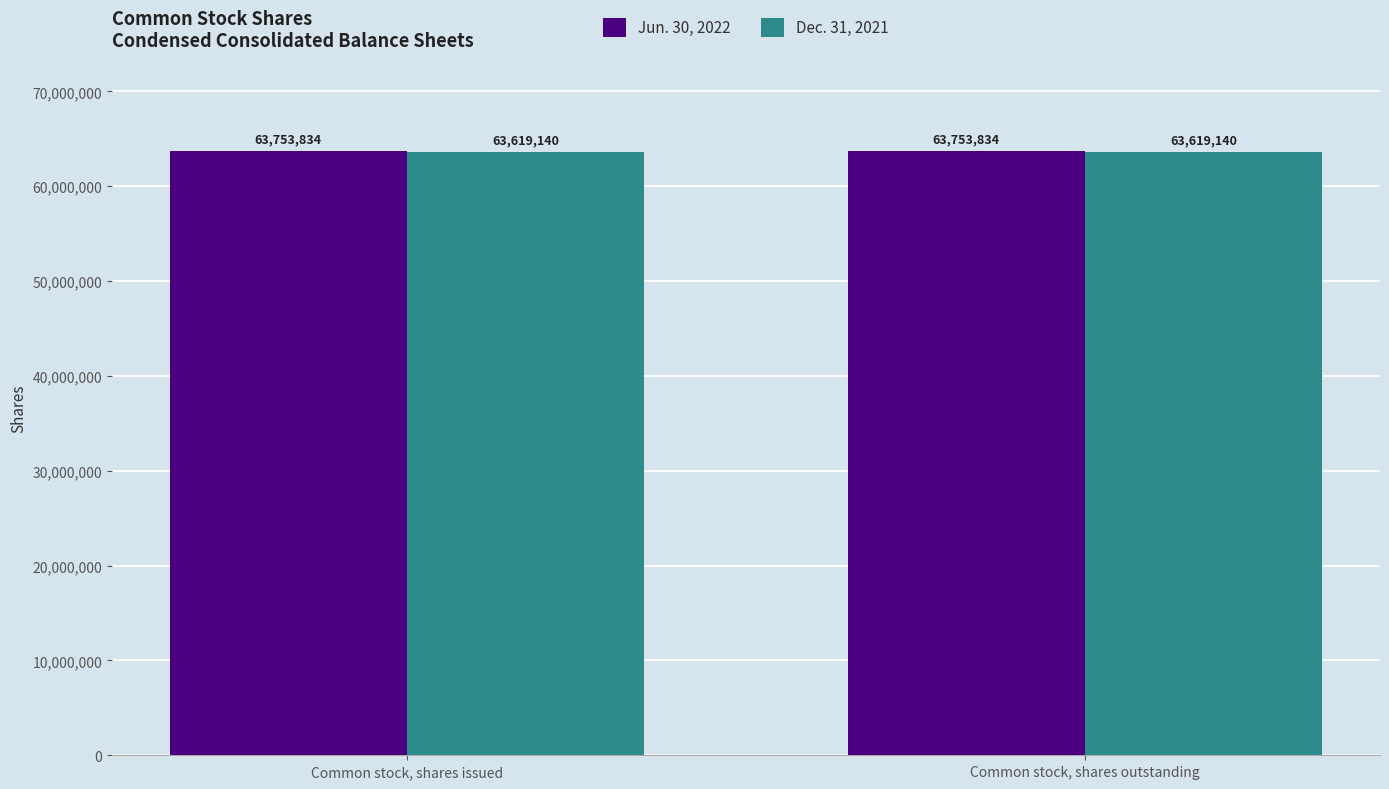

At Common stock, shares issued, list the series in order from largest to smallest.

Jun. 30, 2022, Dec. 31, 2021